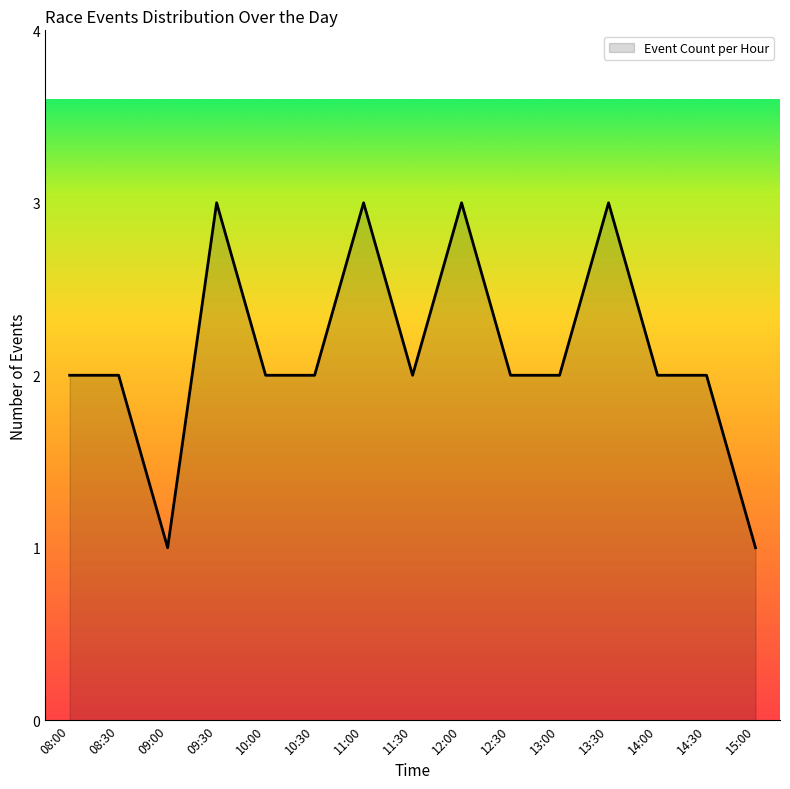

Is it true that the value at 14:00 is 2?

True